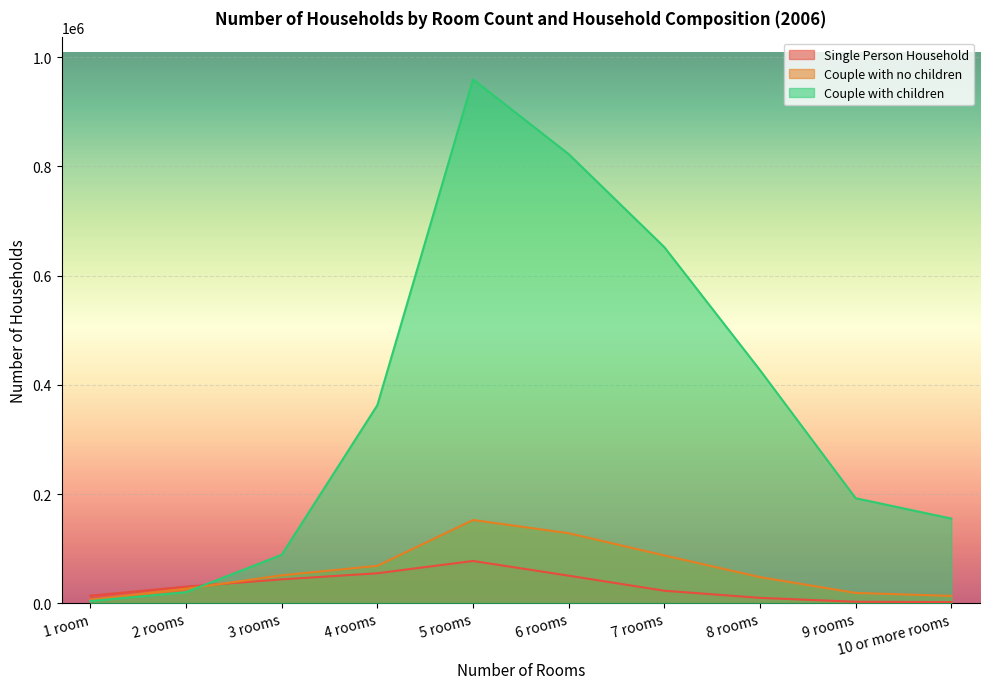

True or false: Single Person Household and Couple with no children cross at least once.

True